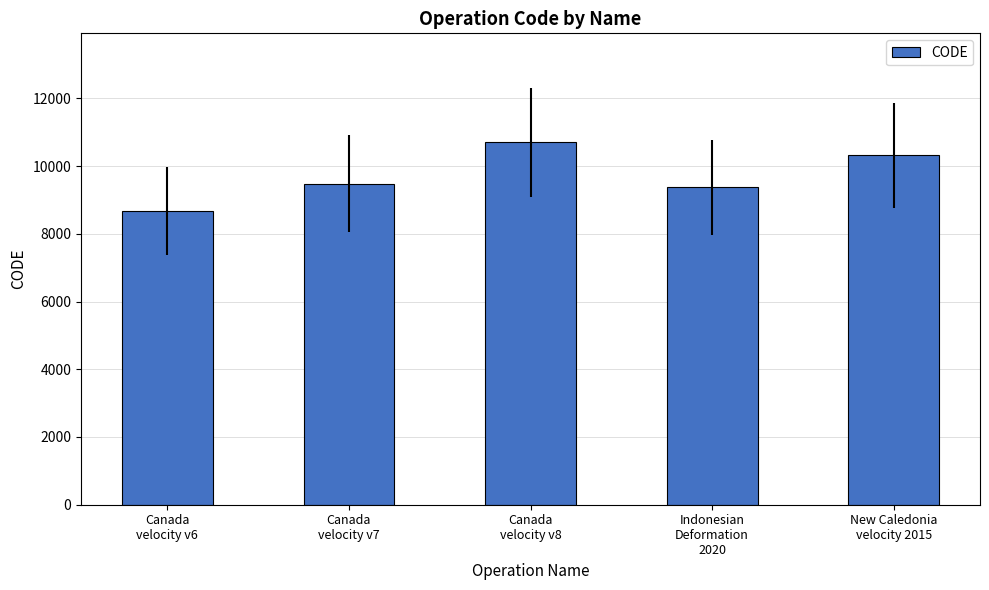

Between Canada
velocity v8 and Canada
velocity v7, which is larger?

Canada
velocity v8